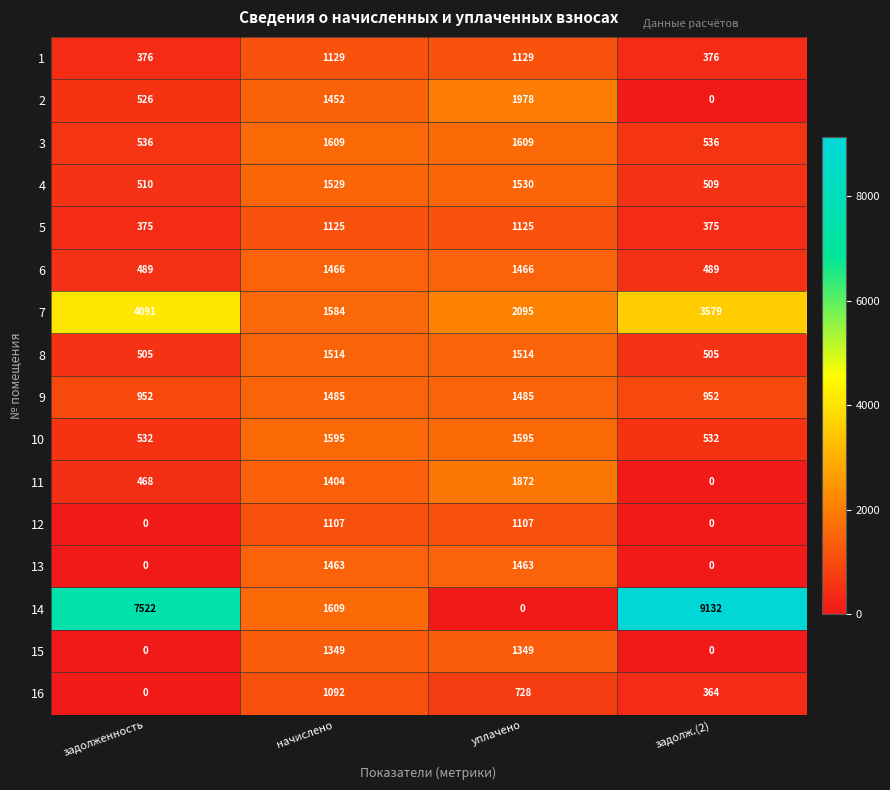

True or false: 13 has a value of 1463 at начислено.

True